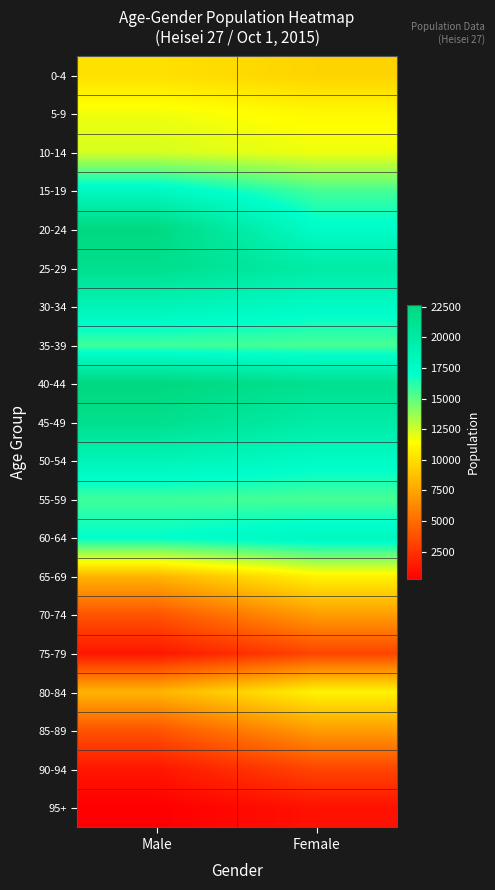

Which has a higher value, Male or Female?

Male